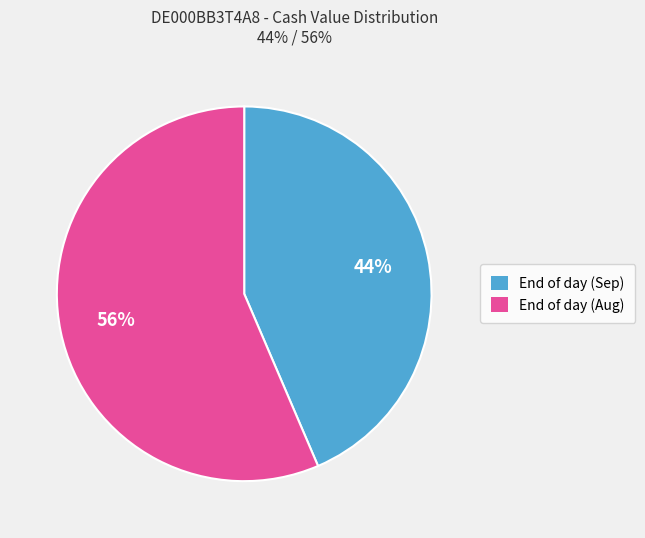

To the nearest percent, what is the average slice percentage?

50%